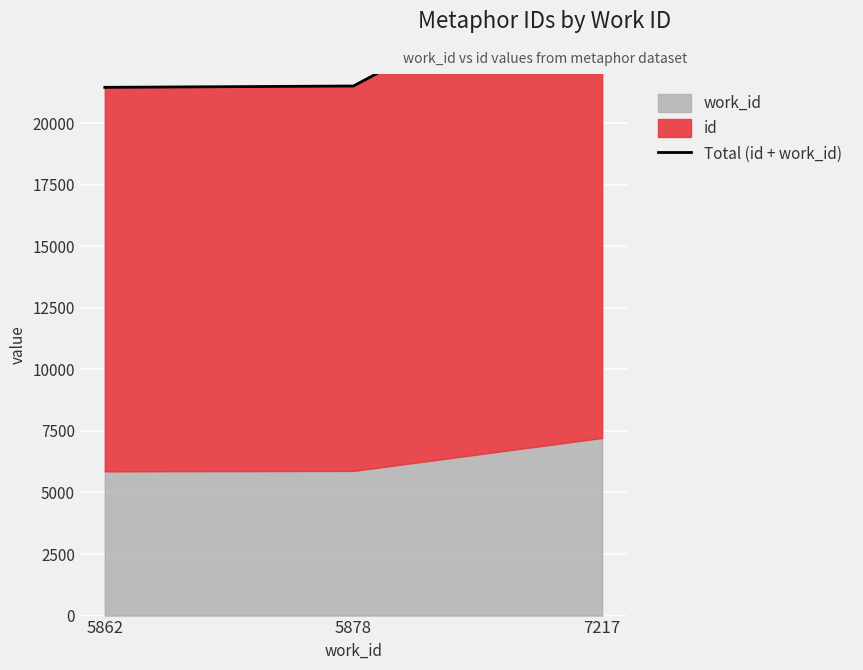

Rank the categories by value from lowest to highest.

5862, 5878, 7217